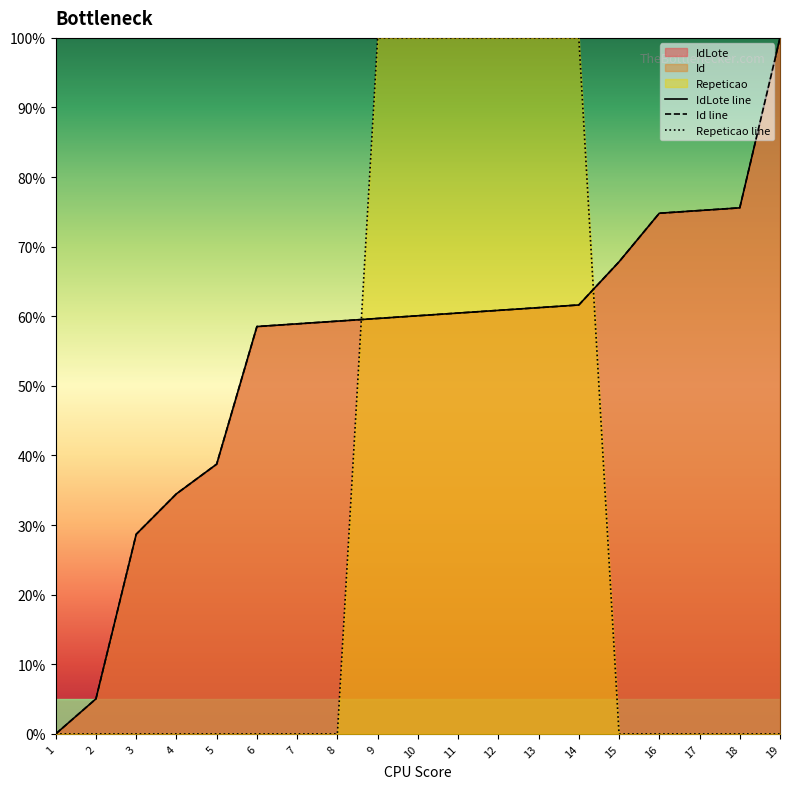

What is the average value of the Id line series?

54.8